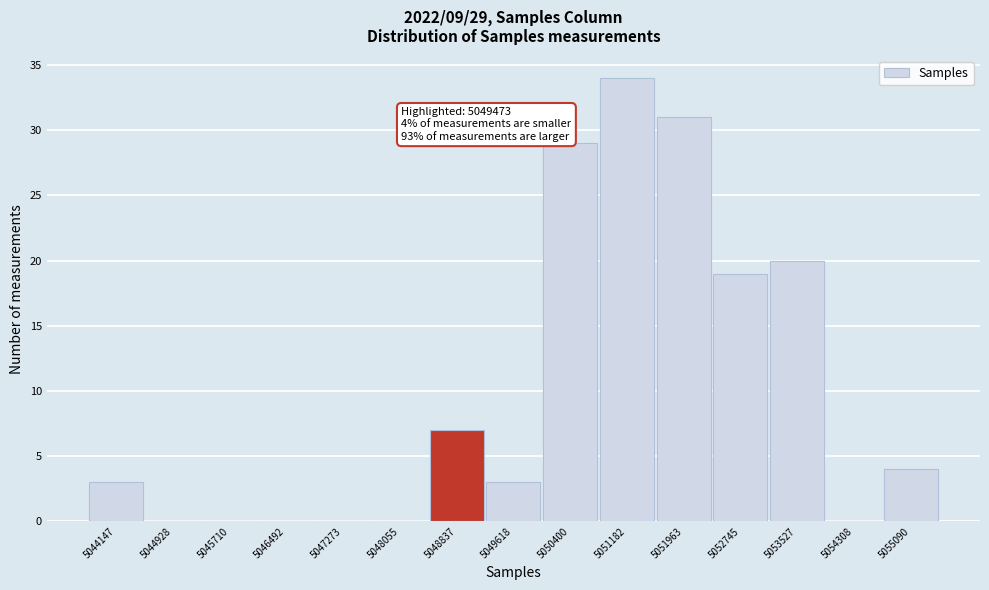

Reading right to left, transcribe all the data shown in this chart.

5055090=4	5054308=0	5053527=20	5052745=19	5051963=31	5051182=34	5050400=29	5049618=3	5048837=7	5048055=0	5047273=0	5046492=0	5045710=0	5044928=0	5044147=3